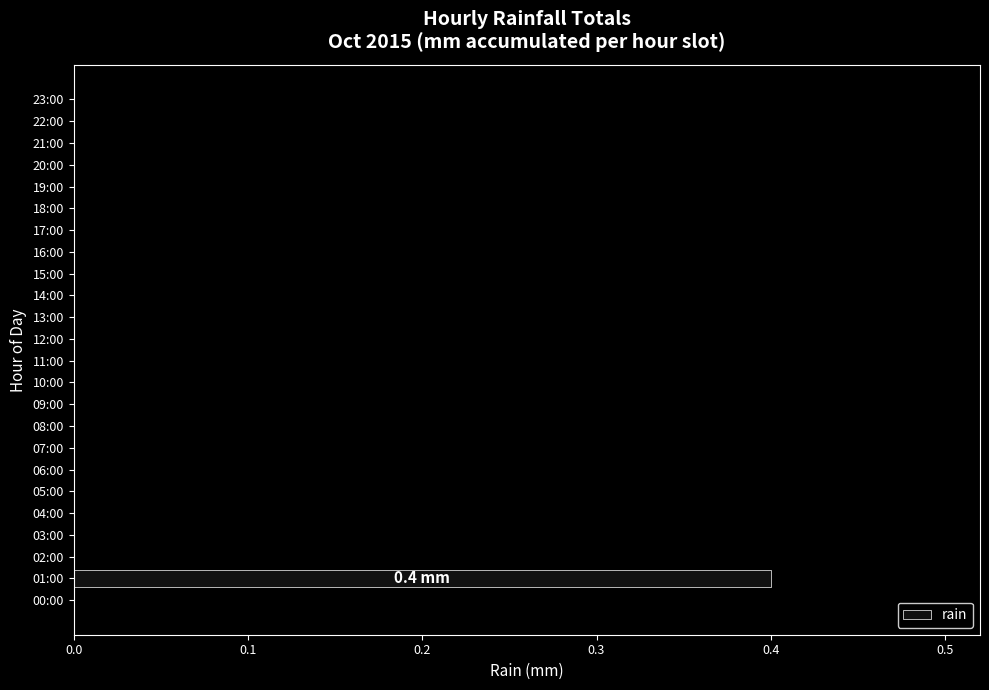

How many categories are shown in the chart?

24